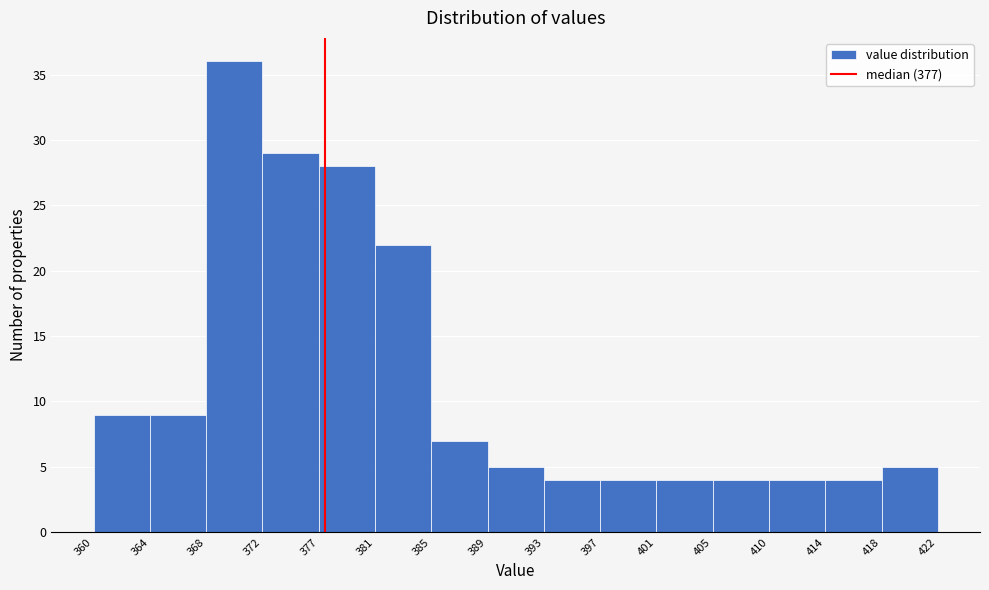

Reading left to right, list every bar in this chart as the range it spans on the x-axis followed by its height. The values are not printed on the chart, so give them approximately, as read against the axis.

360 to 364: 9
364 to 368: 9
368 to 372: 36
372 to 377: 29
377 to 381: 28
381 to 385: 22
385 to 389: 7
389 to 393: 5
393 to 397: 4
397 to 401: 4
401 to 405: 4
405 to 410: 4
410 to 414: 4
414 to 418: 4
418 to 422: 5